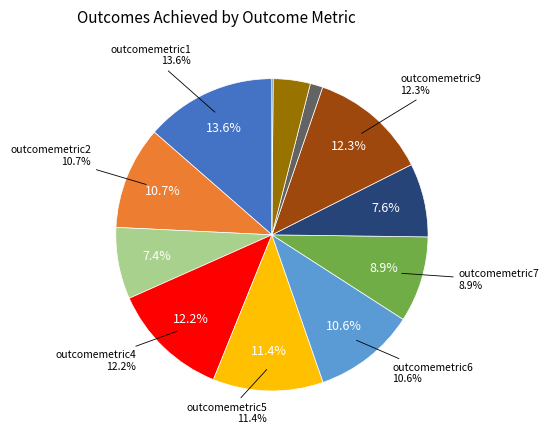

What percentage is NOT represented by outcomemetric8?

92.4%